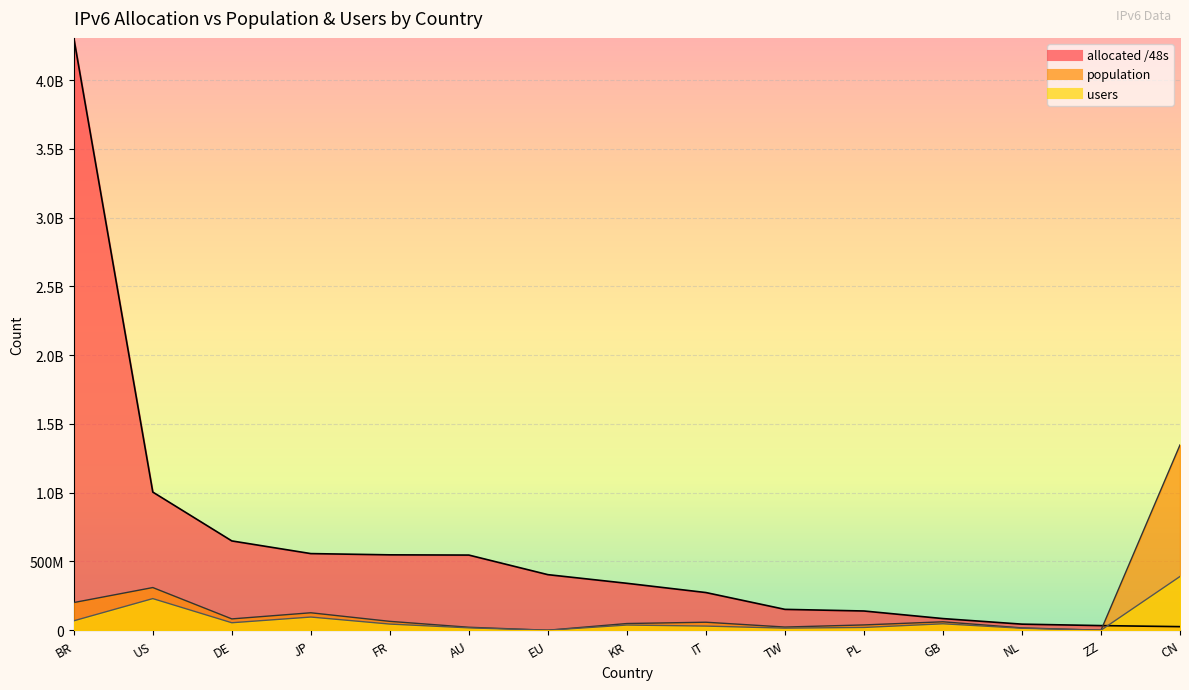

Which category has the lowest value across all series?

EU